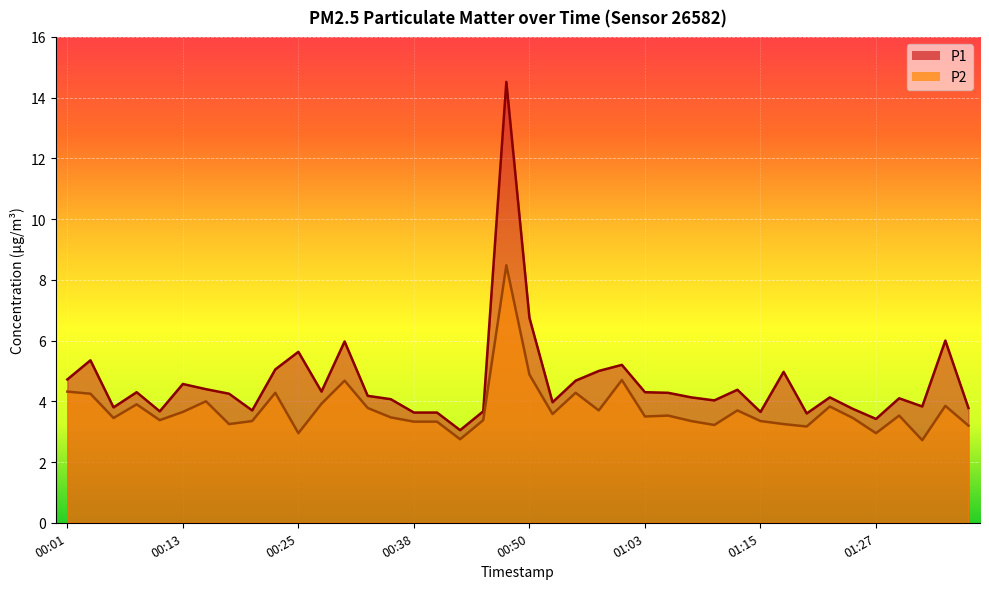

True or false: P2 and P1 intersect in this chart.

False